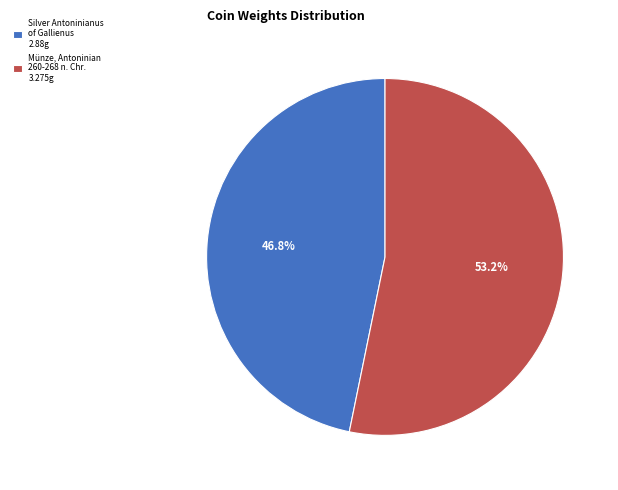

Which slice represents more than half of the pie?

Münze, Antoninian 260-268 n. Chr. 3.275g